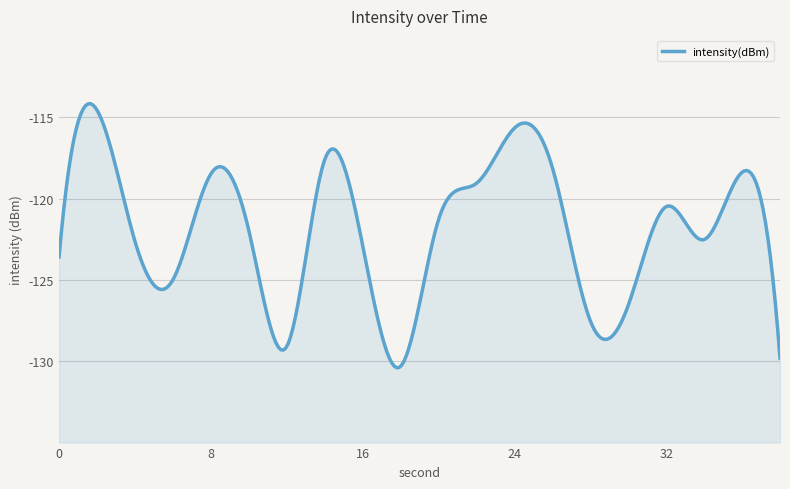

What is the change in value from 16 to 26?

+4.8